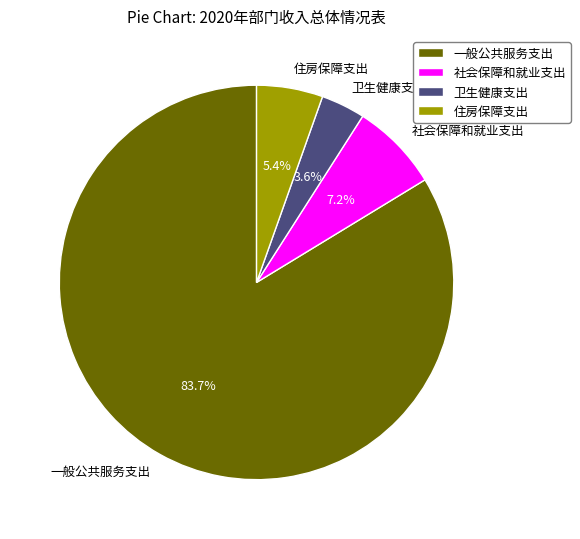

How many slices are in this pie chart?

4